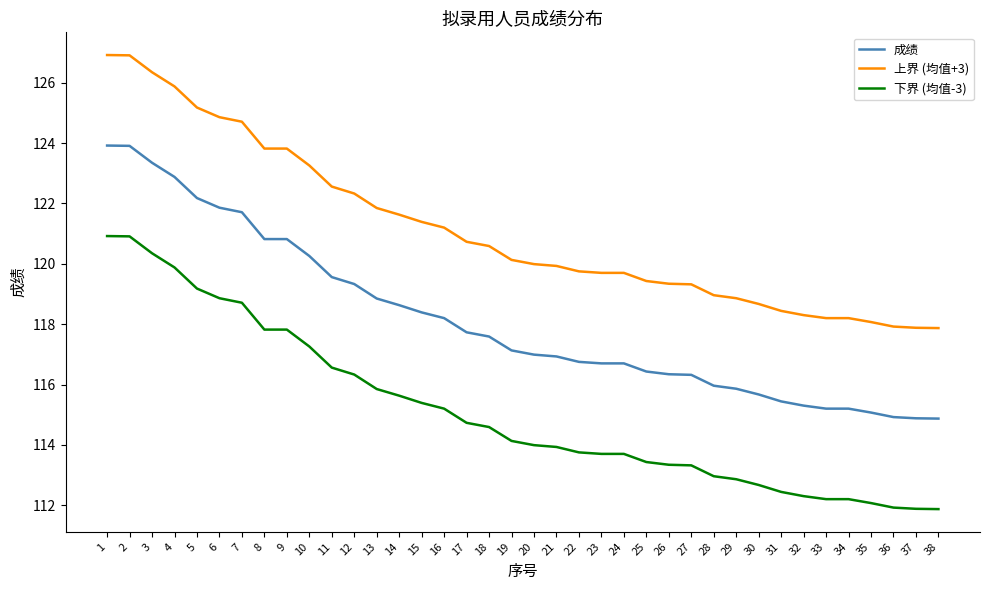

Rank the series by their maximum value, from highest to lowest.

上界 (均值+3), 成绩, 下界 (均值-3)